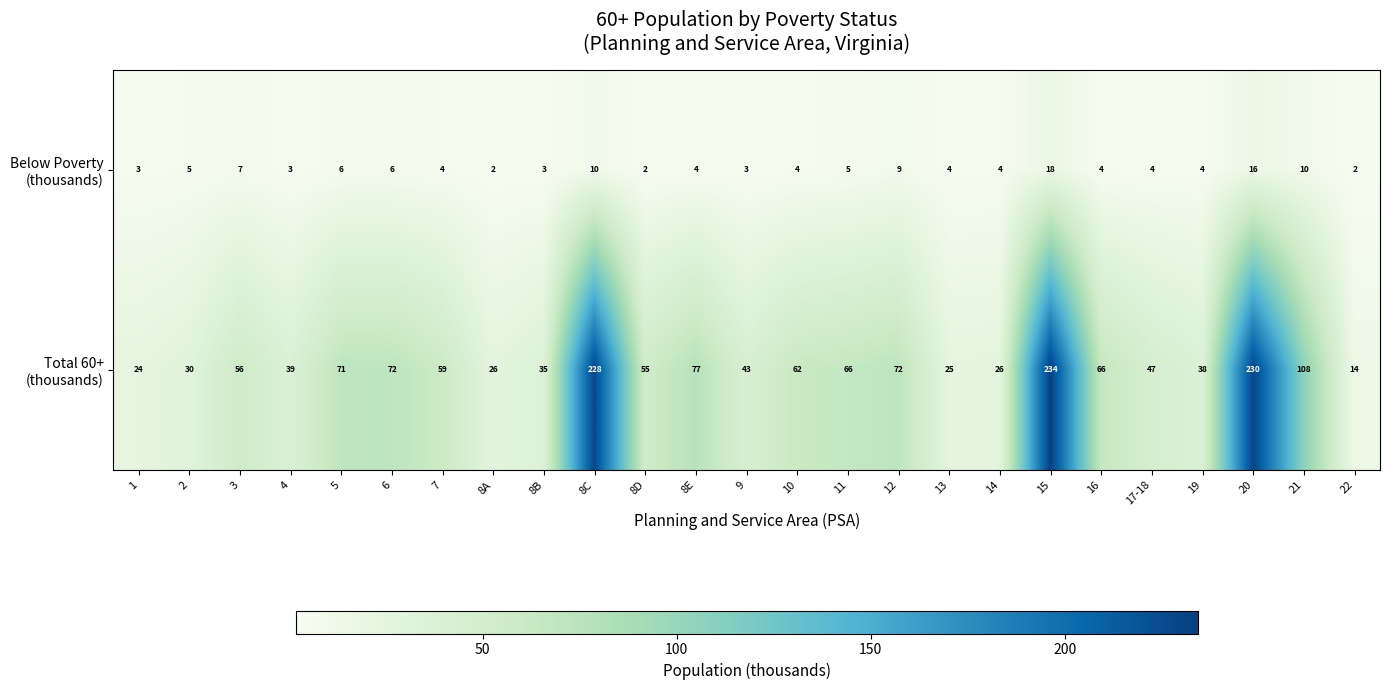

What is the difference between the highest and lowest values at 3?

49